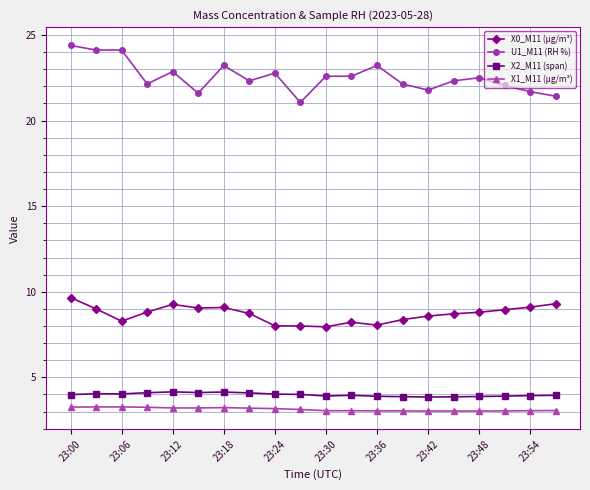

What is the smallest value displayed?

3.0